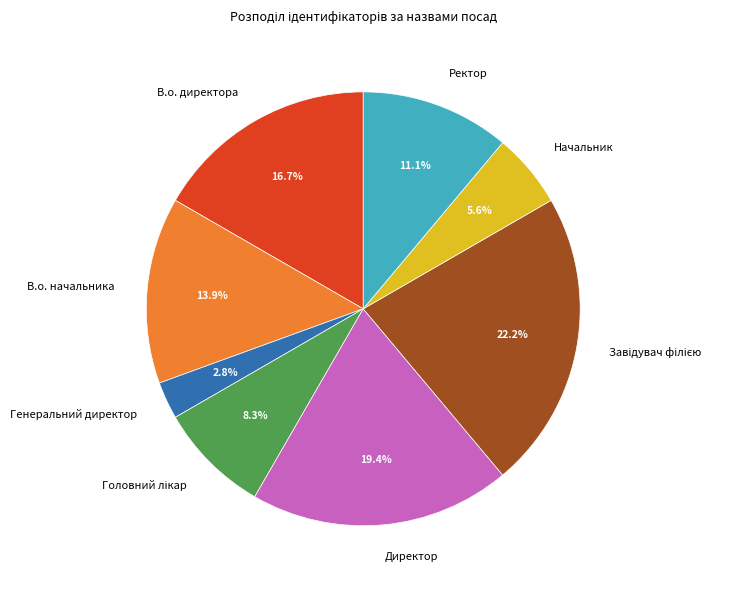

Which category has the smallest portion of the pie?

Генеральний директор